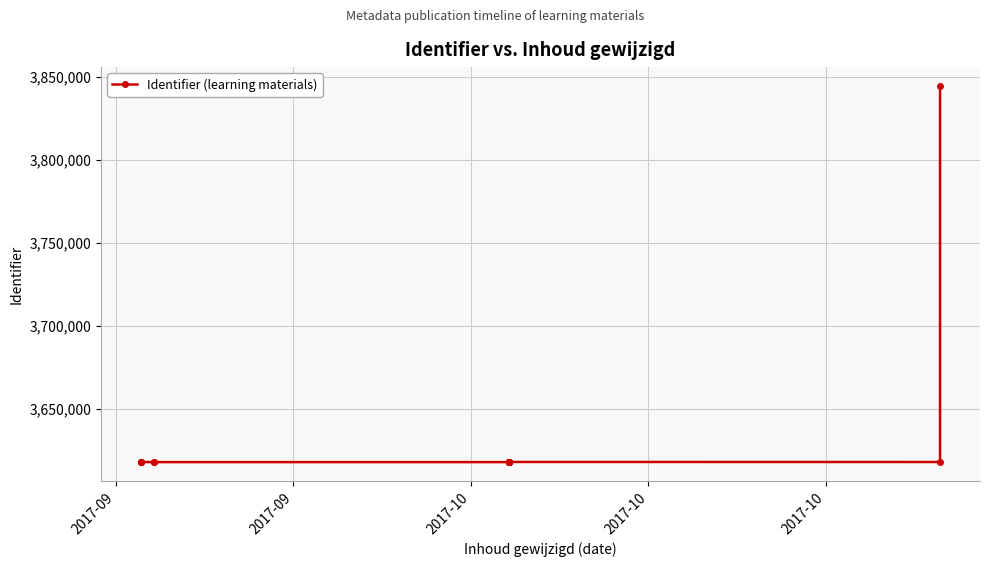

How many series are shown in this chart?

1